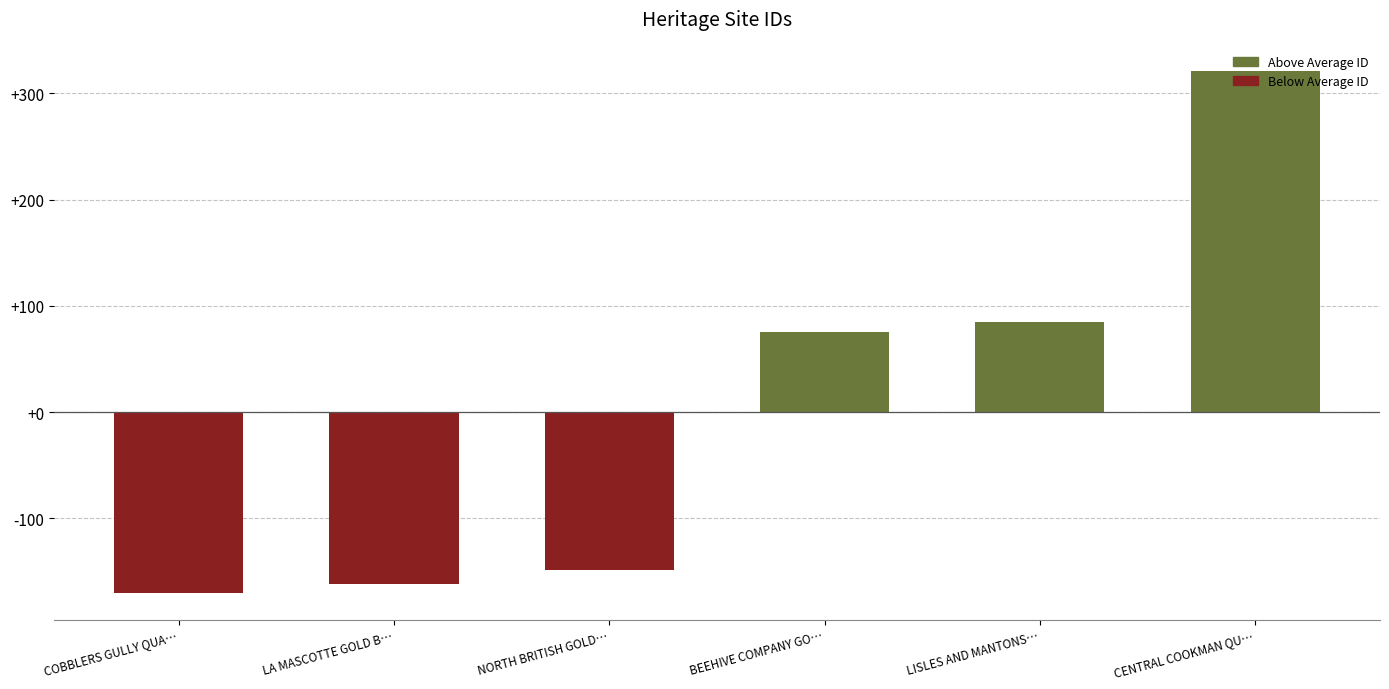

Reading left to right, what are all the values shown in this chart?

Above Average ID: 0.0	0.0	0.0	75.3	84.3	321.3
Below Average ID: -170.7	-161.7	-148.7	0.0	0.0	0.0